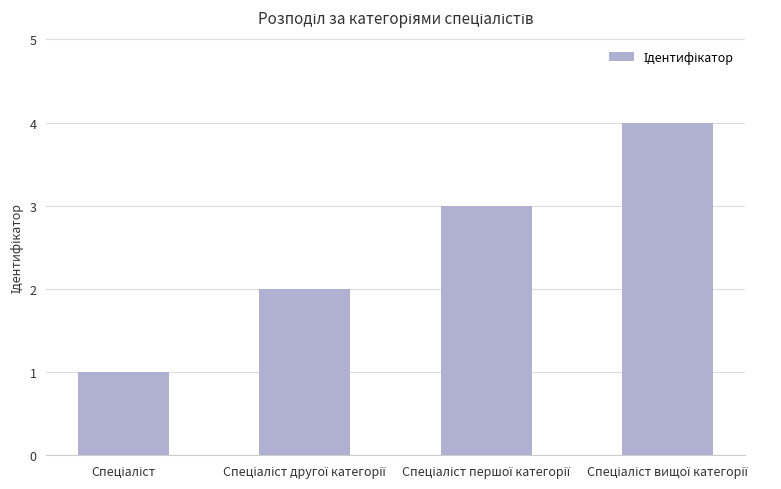

What is the value of the 2nd bar from the left?

2